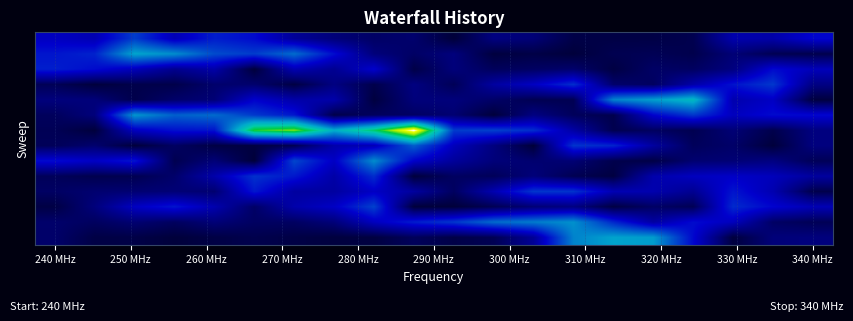

How many categories are shown in the chart?

20